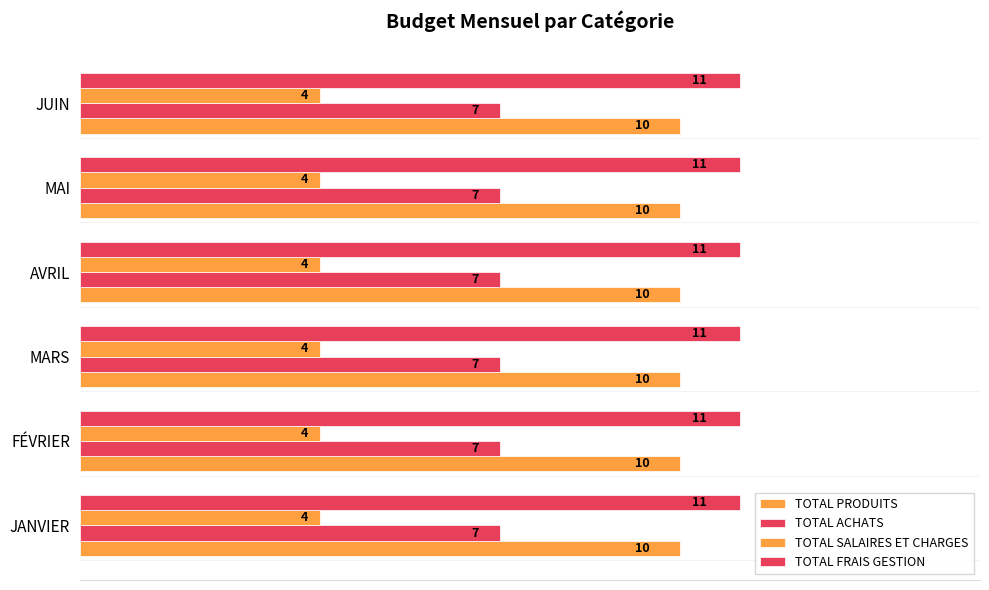

What is the label of the 8th bar from the right?

MAI